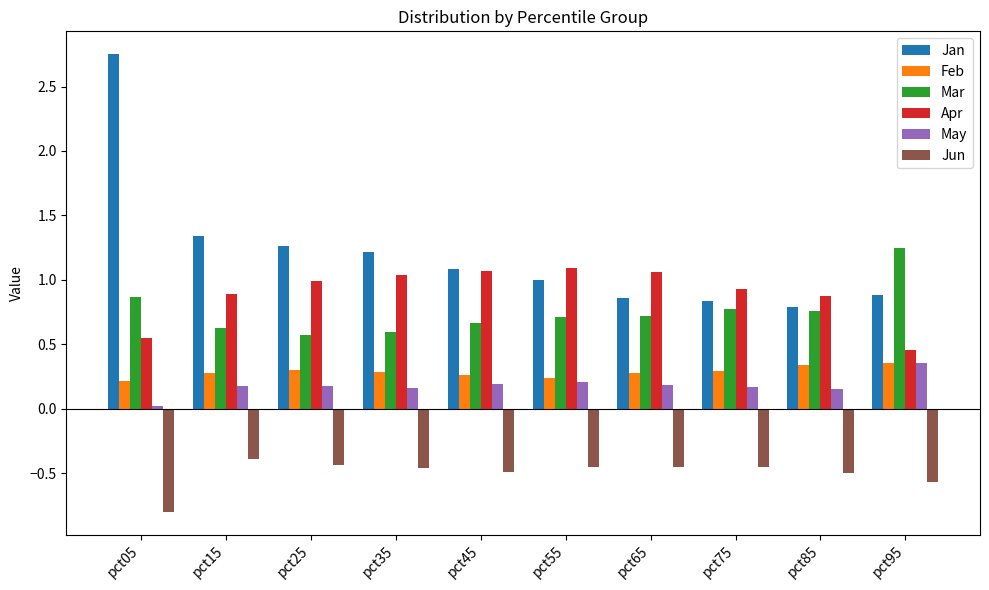

What is the value of the Apr bar at the 4th from the left?

1.0